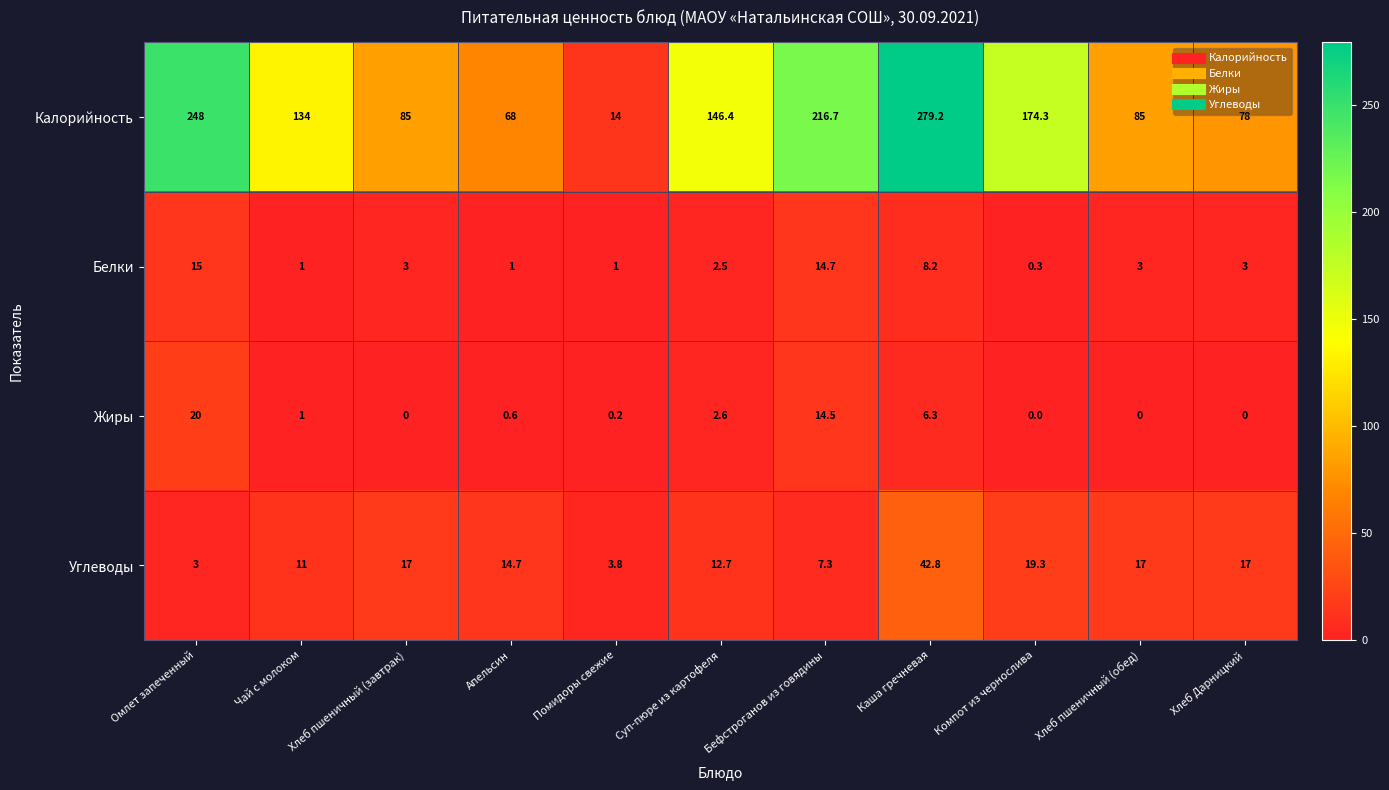

Which series changed the most between Омлет запеченный and Хлеб Дарницкий?

Калорийность